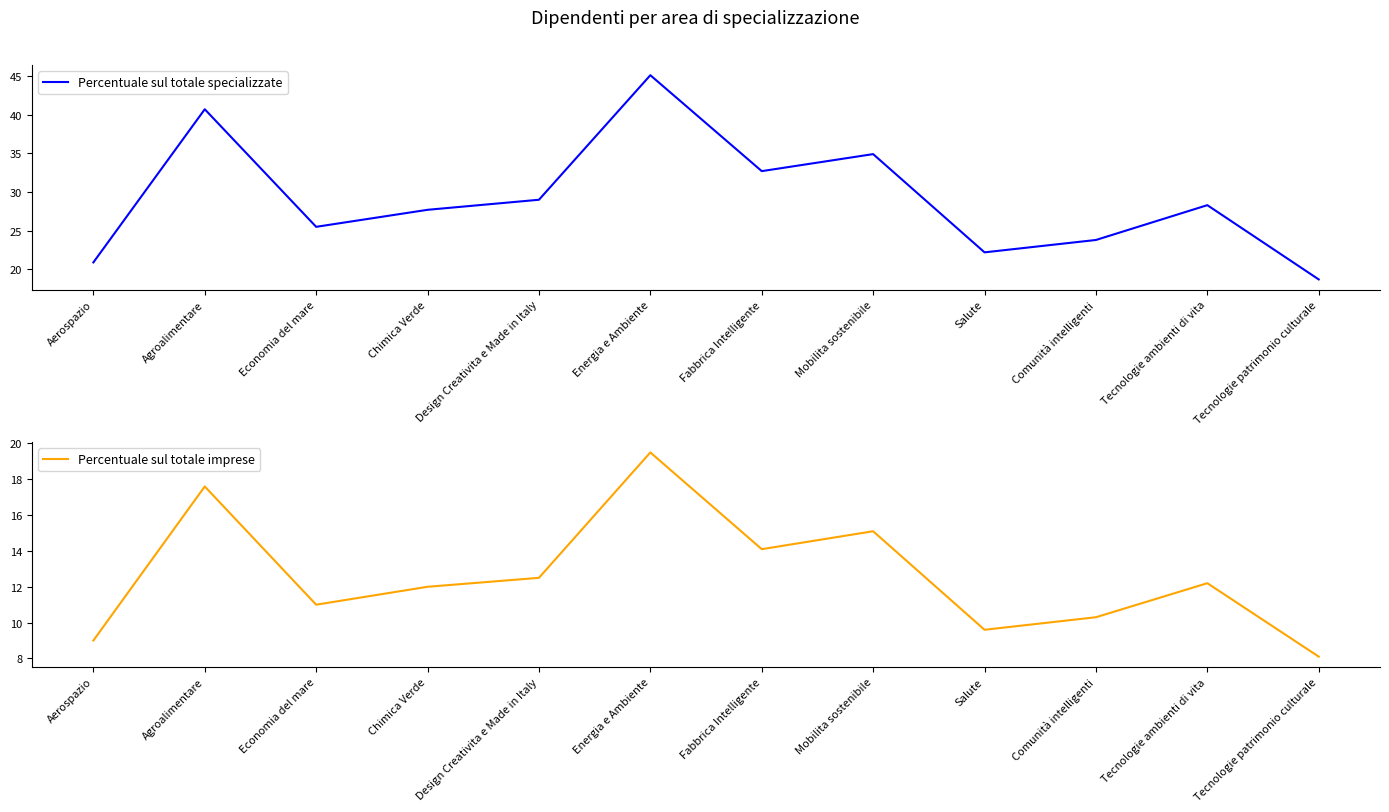

True or false: Percentuale sul totale imprese and Percentuale sul totale specializzate cross at least once.

False